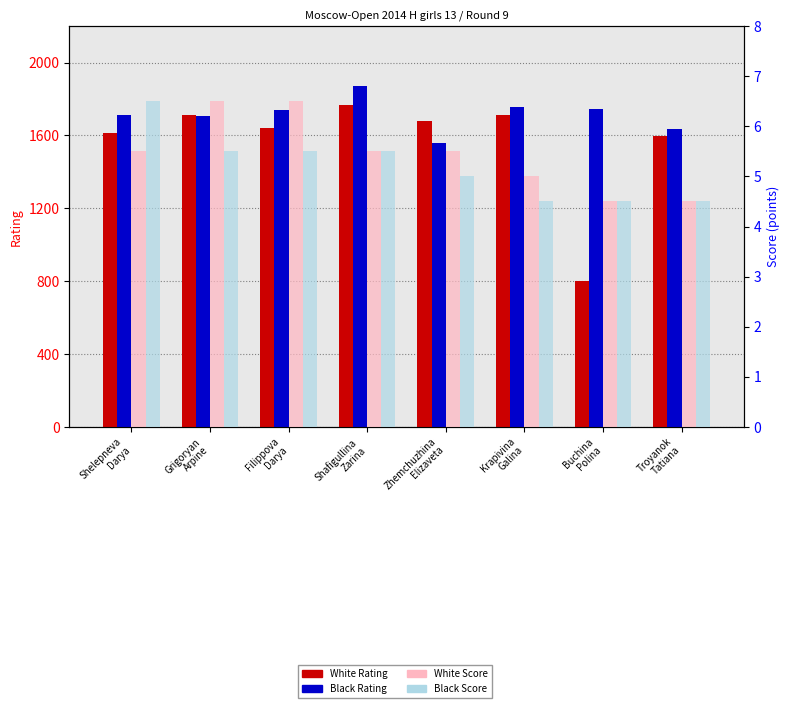

At Shelepneva
Darya, list the series in order from smallest to largest.

White Score, Black Score, White Rating, Black Rating